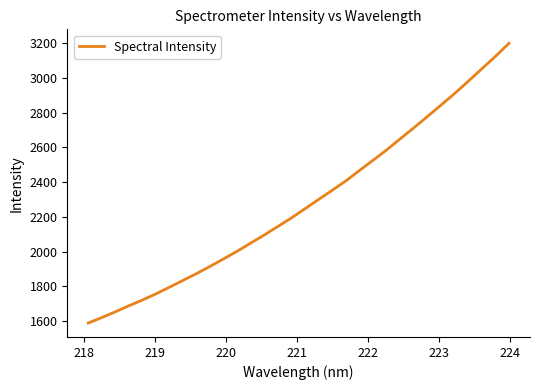

What is the difference between the maximum and minimum values?

1610.2